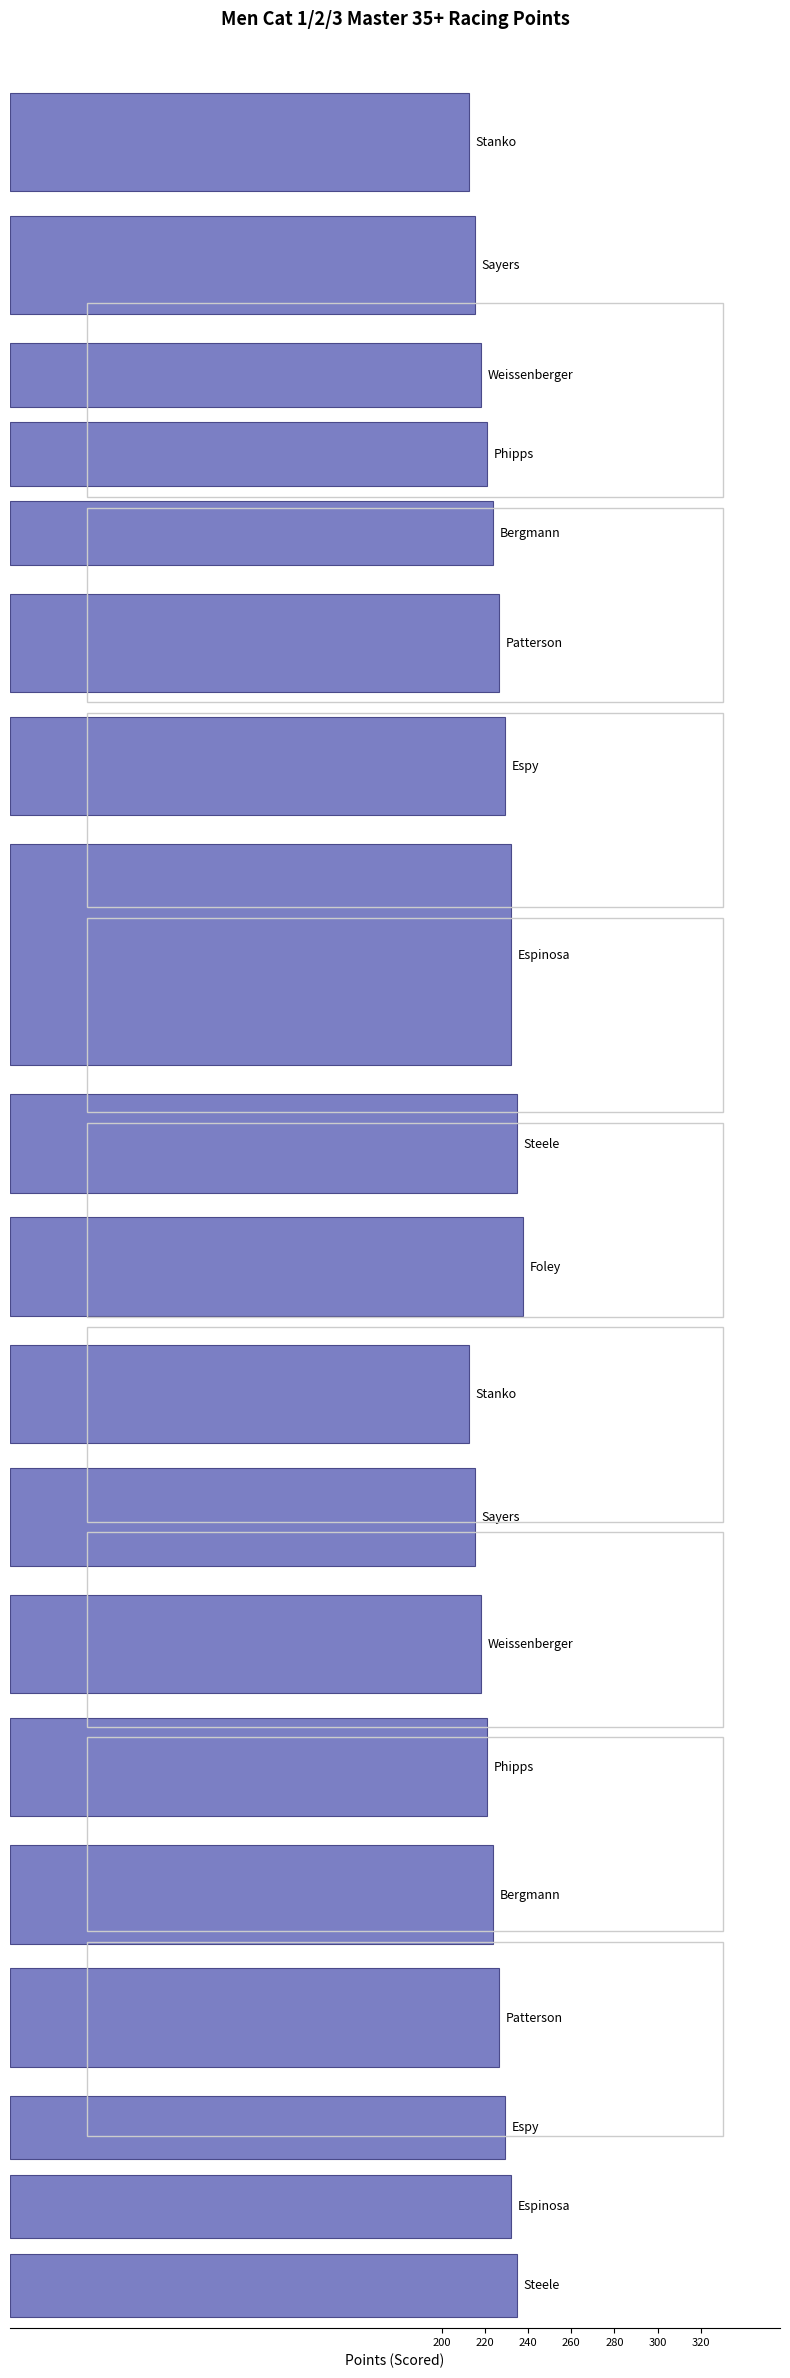

Which has a higher value, 200 or 240?

240